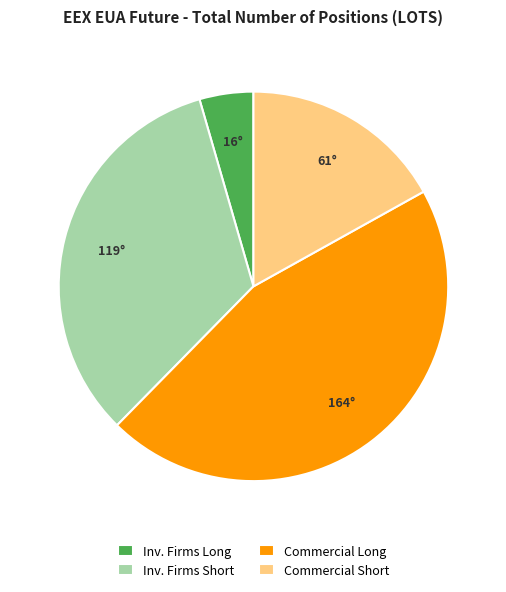

How many segments does this pie chart have?

4